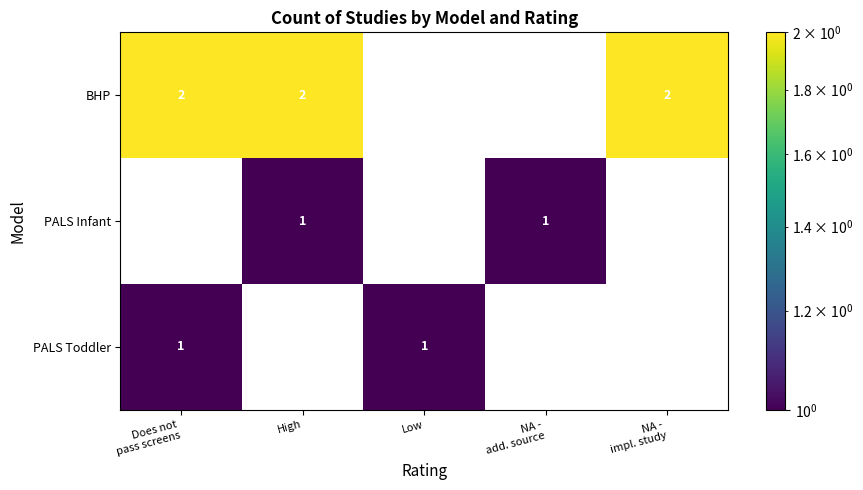

The value of PALS Toddler at Low is 1. True or false?

True